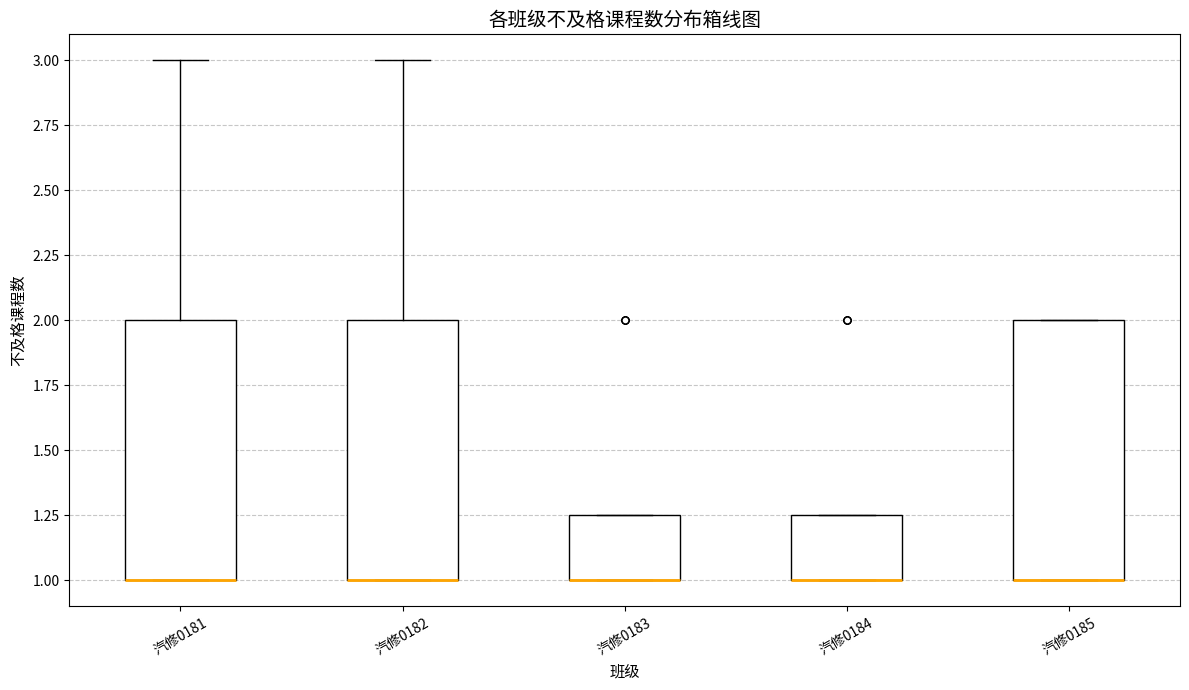

Reading left to right, transcribe this box plot: for each box, give where its median line is, the range the box spans, and where its two whiskers end, as read against the y-axis. The values are not printed on the chart, so give them approximately, as read against the axis.

汽修0181: median 1.00 (drawn on the box's lower edge), box 1.00 to 2.00, whiskers 1.00 to 3.00
汽修0182: median 1.00 (drawn on the box's lower edge), box 1.00 to 2.00, whiskers 1.00 to 3.00
汽修0183: median 1.00 (drawn on the box's lower edge), box 1.00 to 1.25, whiskers 1.00 to 1.25
汽修0184: median 1.00 (drawn on the box's lower edge), box 1.00 to 1.25, whiskers 1.00 to 1.25
汽修0185: median 1.00 (drawn on the box's lower edge), box 1.00 to 2.00, whiskers 1.00 to 2.00